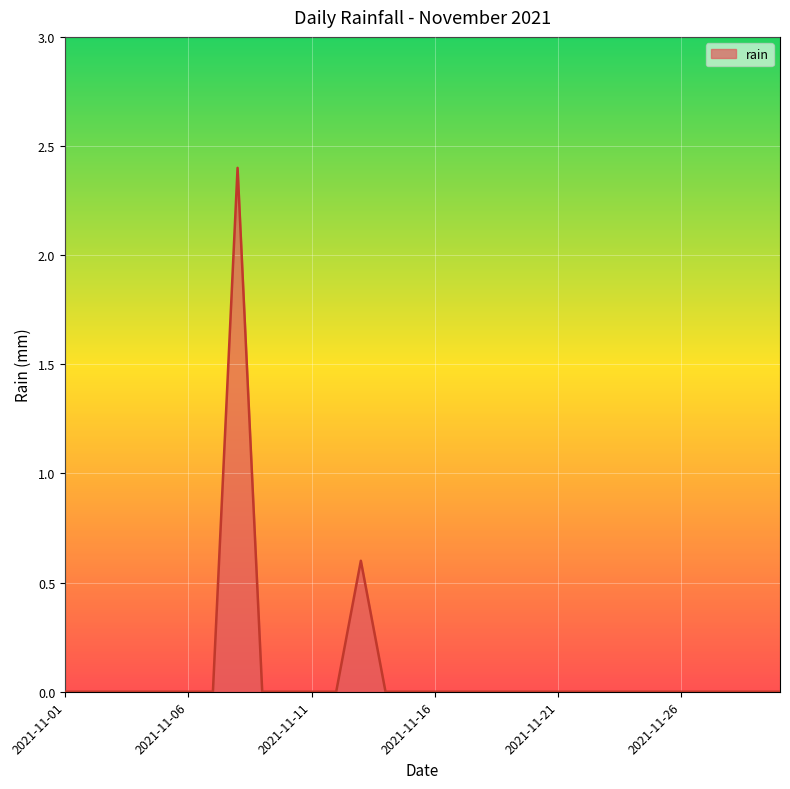

What is the difference between the maximum and minimum values?

2.4